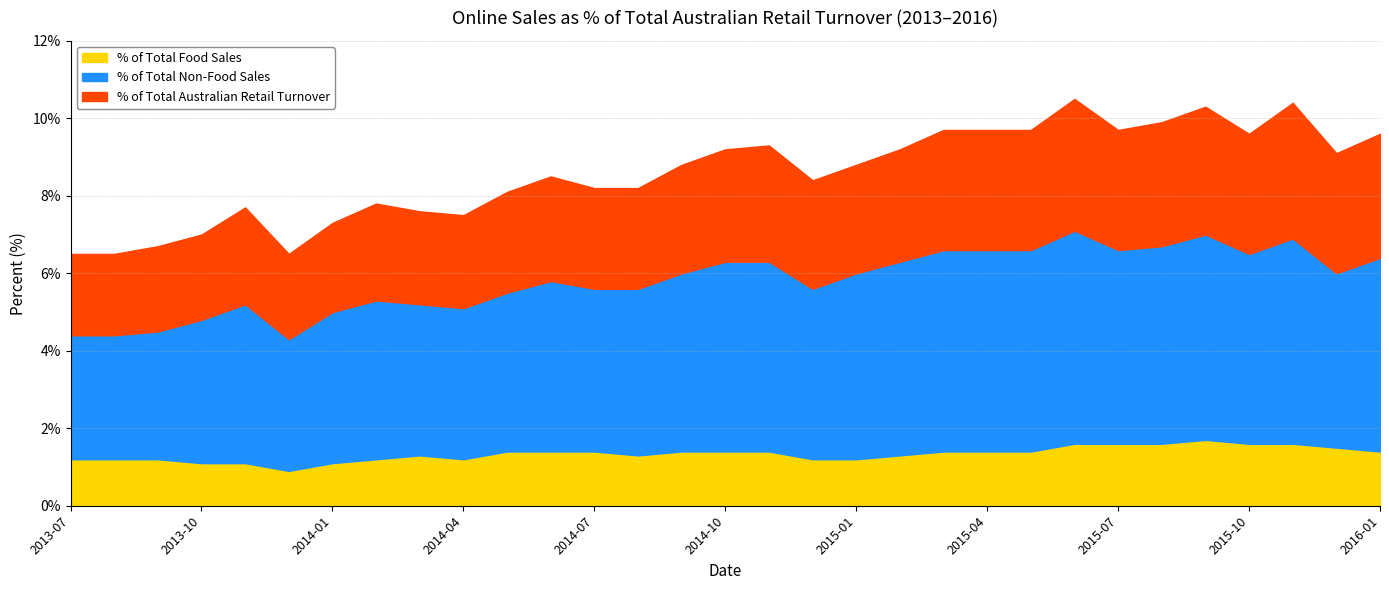

Count the number of categories in the chart.

31